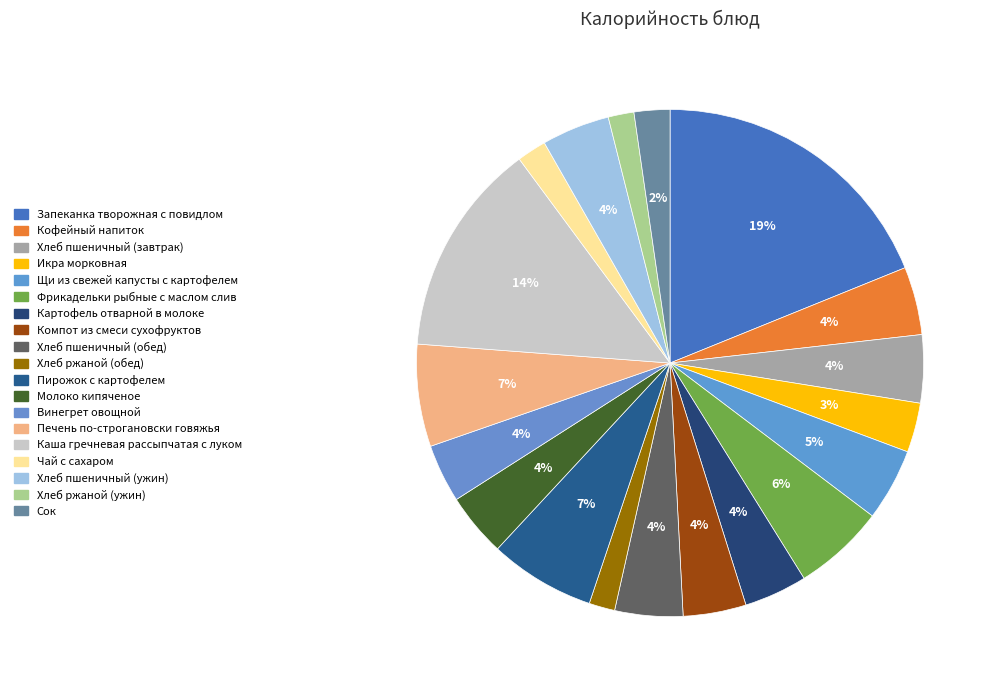

What portion of the pie excludes Хлеб ржаной (обед)?

98.4%